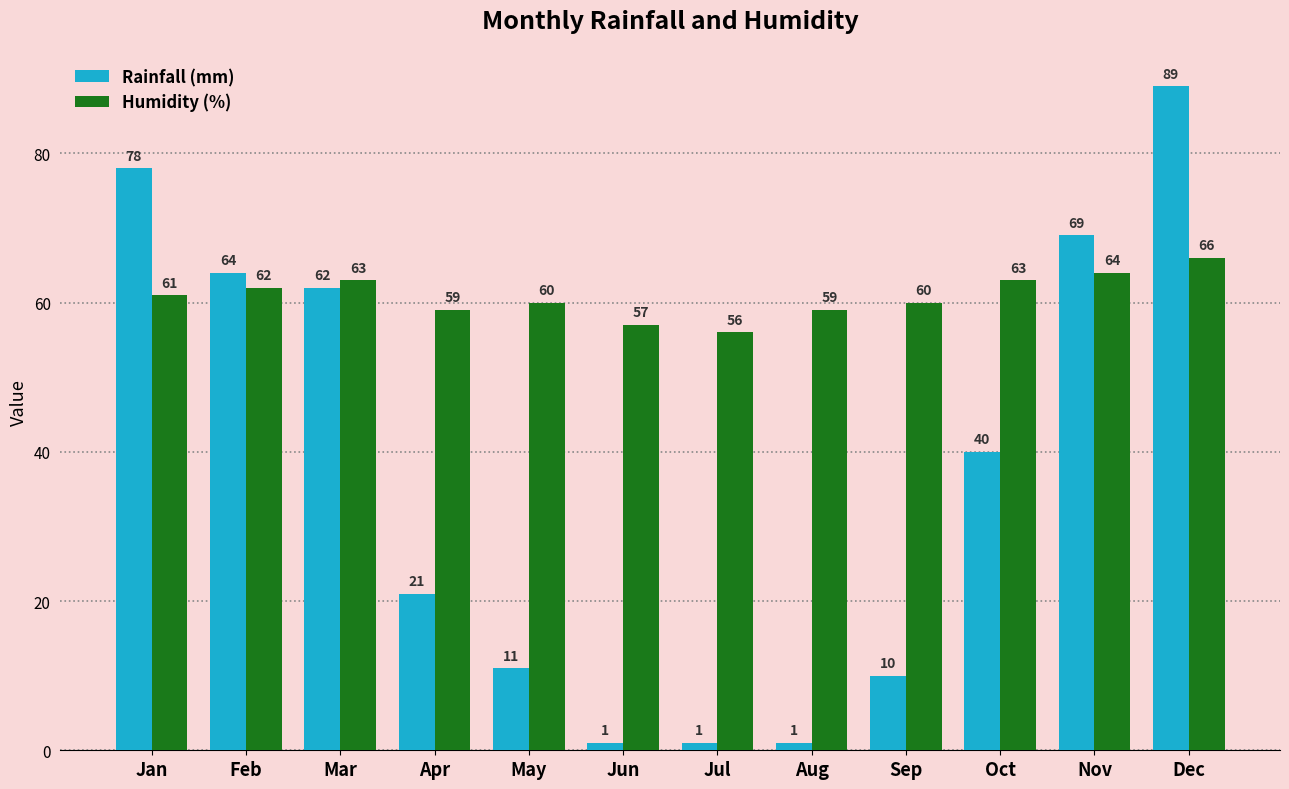

What are all the series names shown in the legend?

Rainfall (mm), Humidity (%)